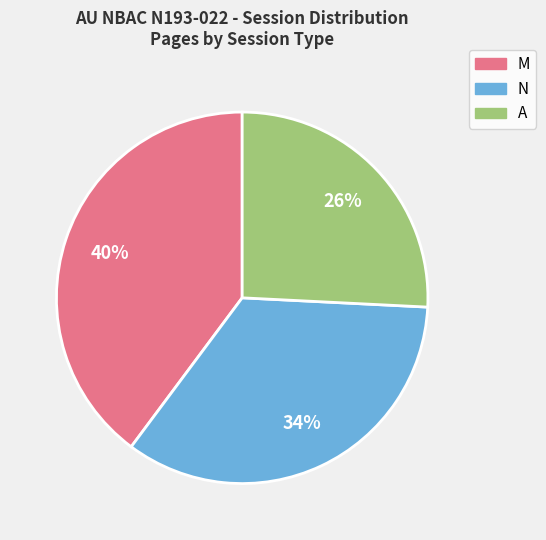

To the nearest percent, what percentage of the pie is M?

40%